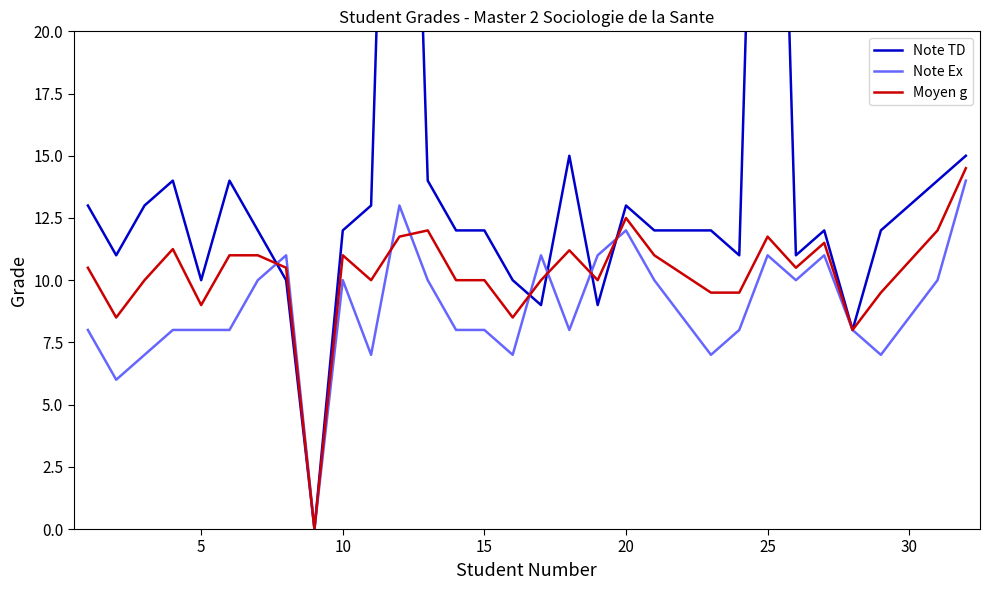

True or false: Note Ex has a value of 18.2 at 20.

False